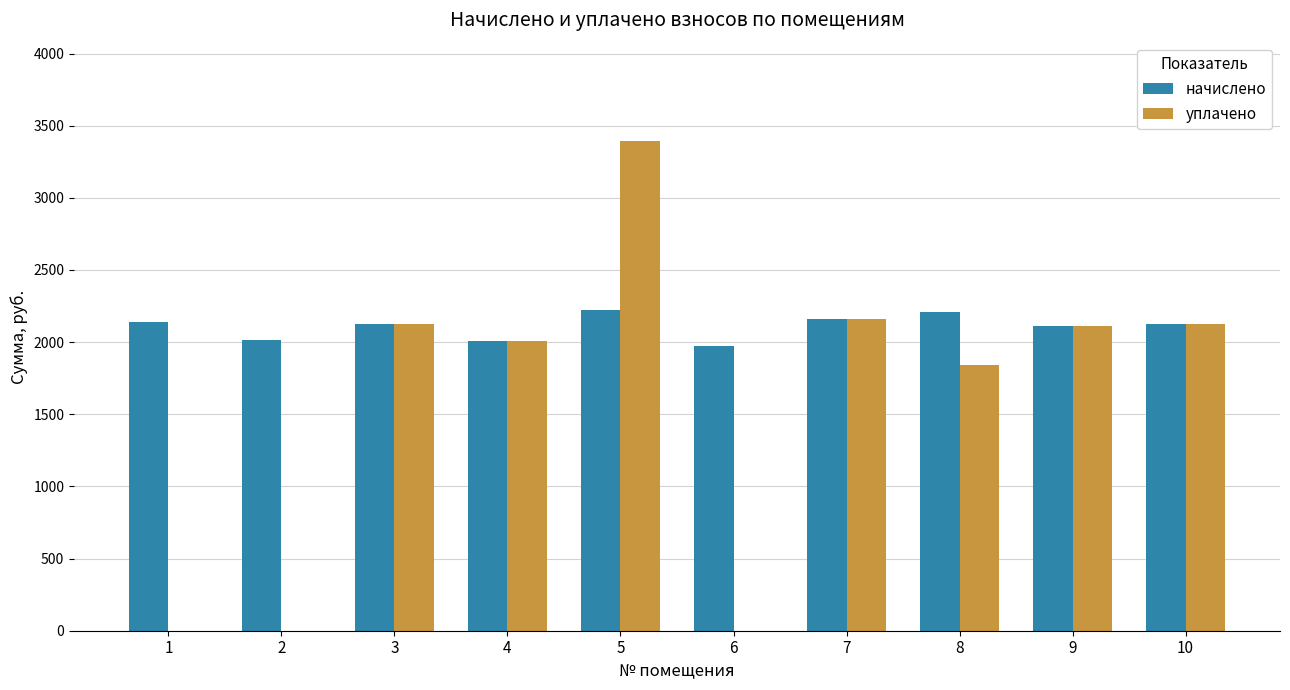

What is the total value across all series at 10?

4248.5